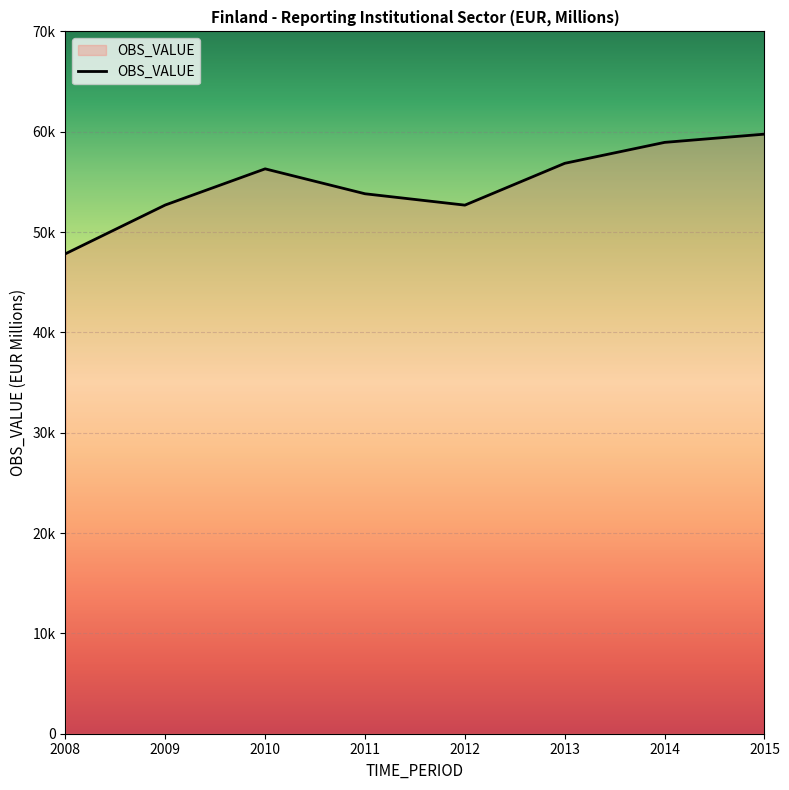

Does the chart display data point markers on the line(s)?

No